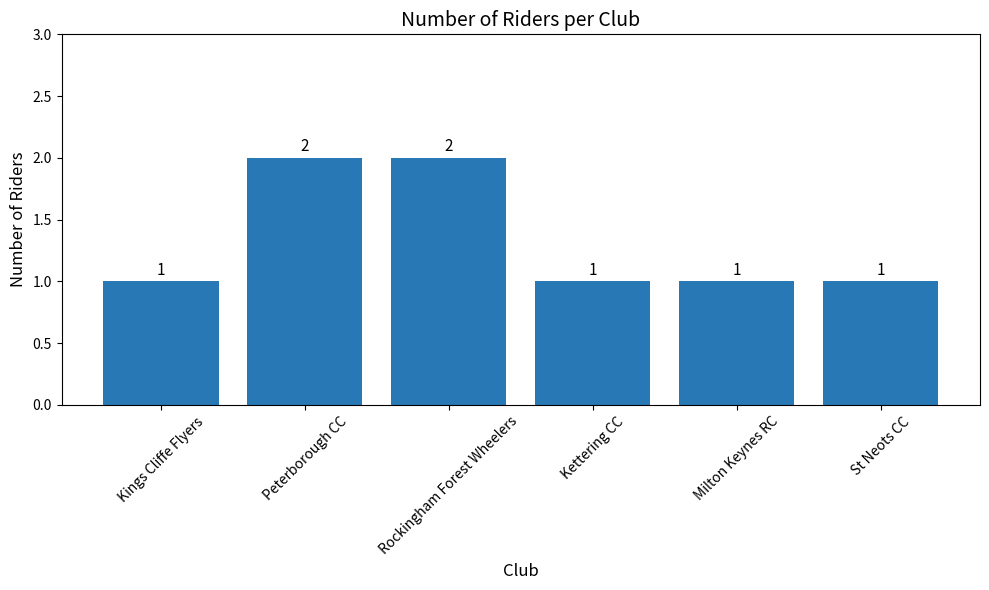

Reading left to right, what are all the values shown in this chart?

1	2	2	1	1	1